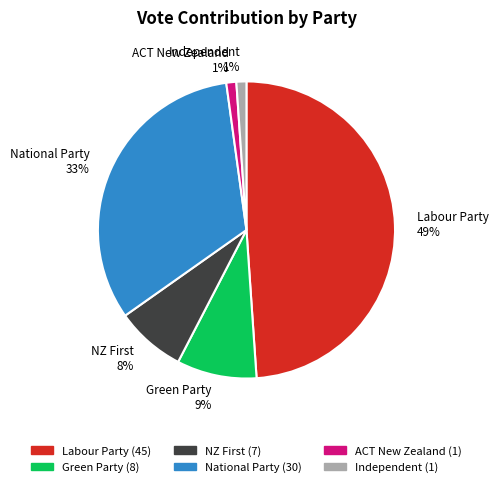

Is it true that Independent is 1% of the pie?

True